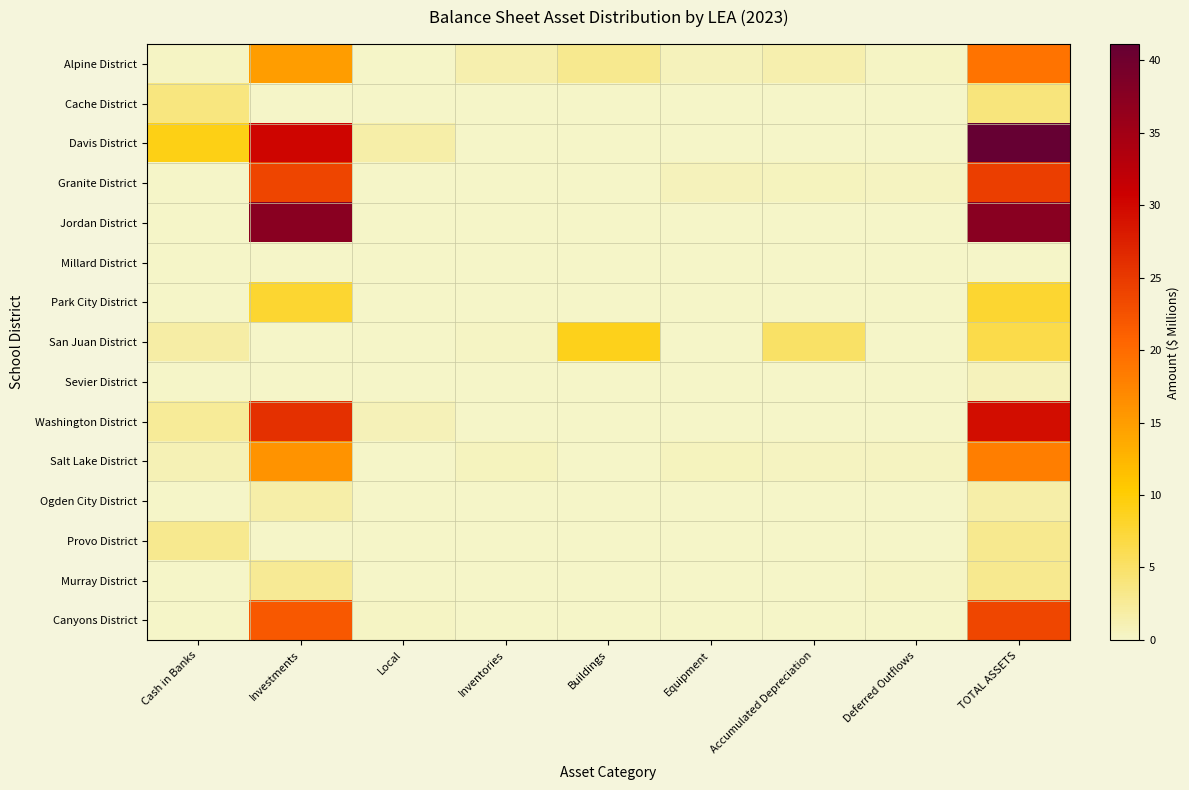

Which category has the lowest value across all series?

Investments